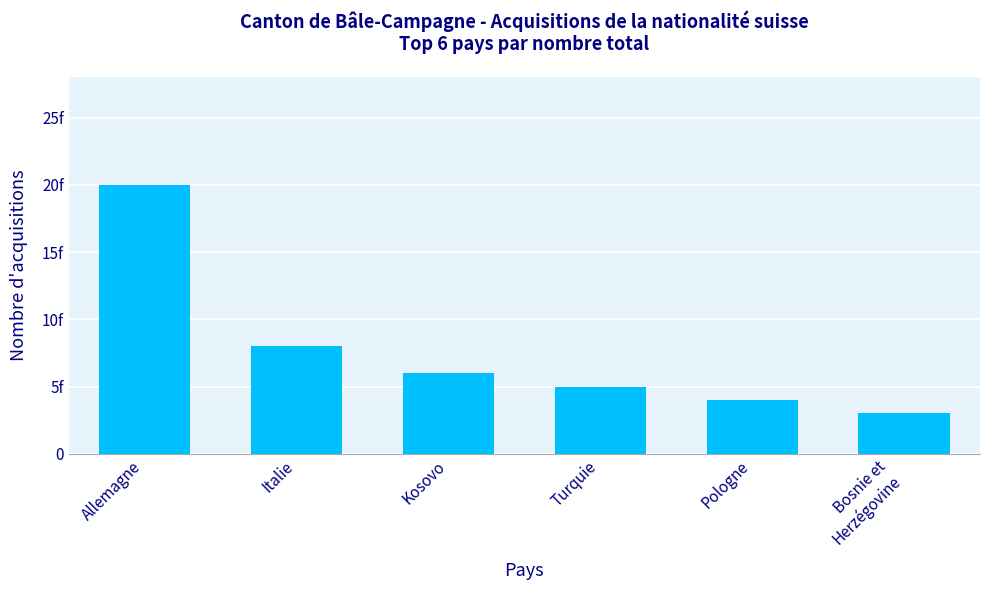

How many bars are there in total?

6